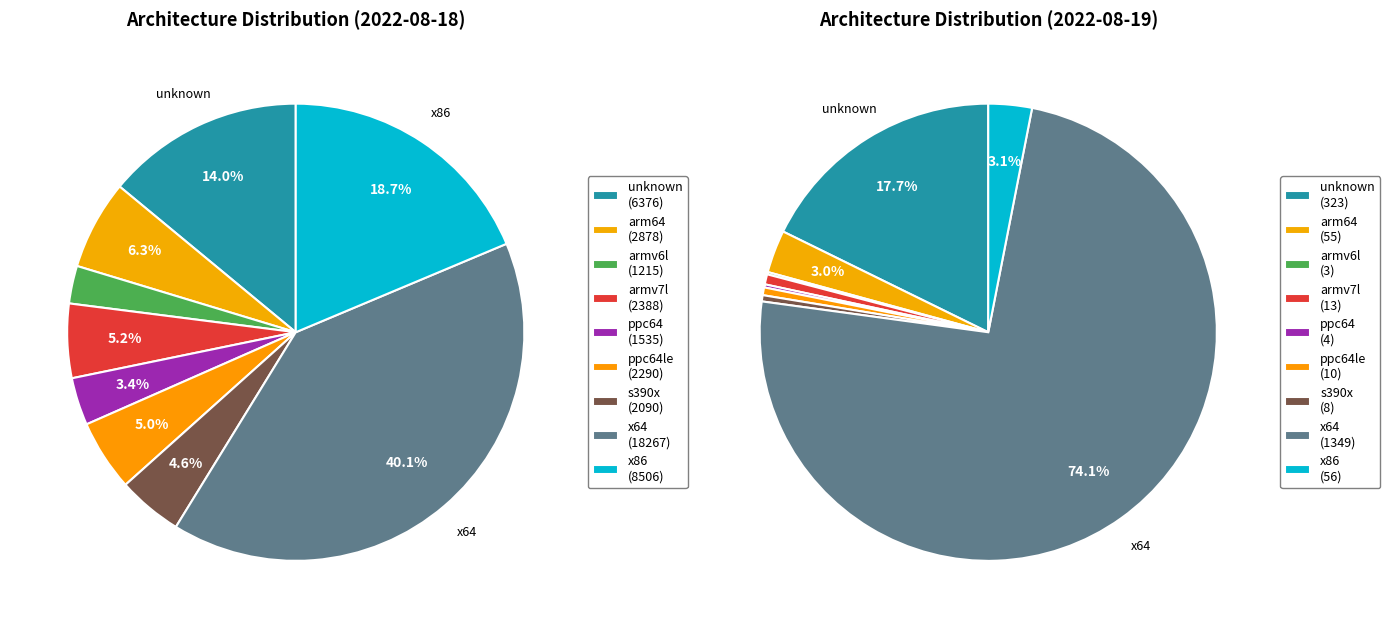

Does arm64 account for over 50% of the chart?

No